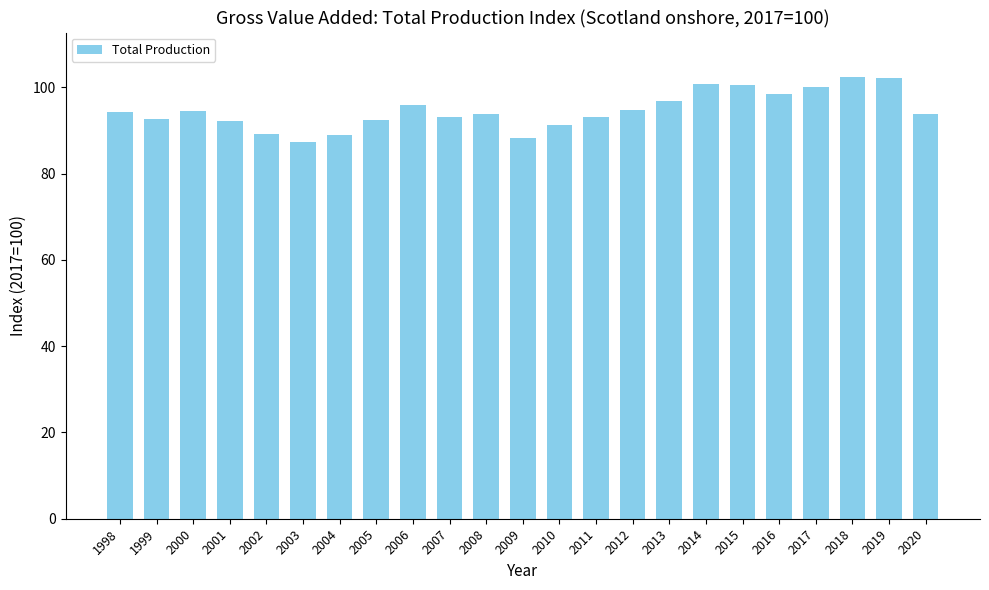

At which label does the data first exceed 93?

1998